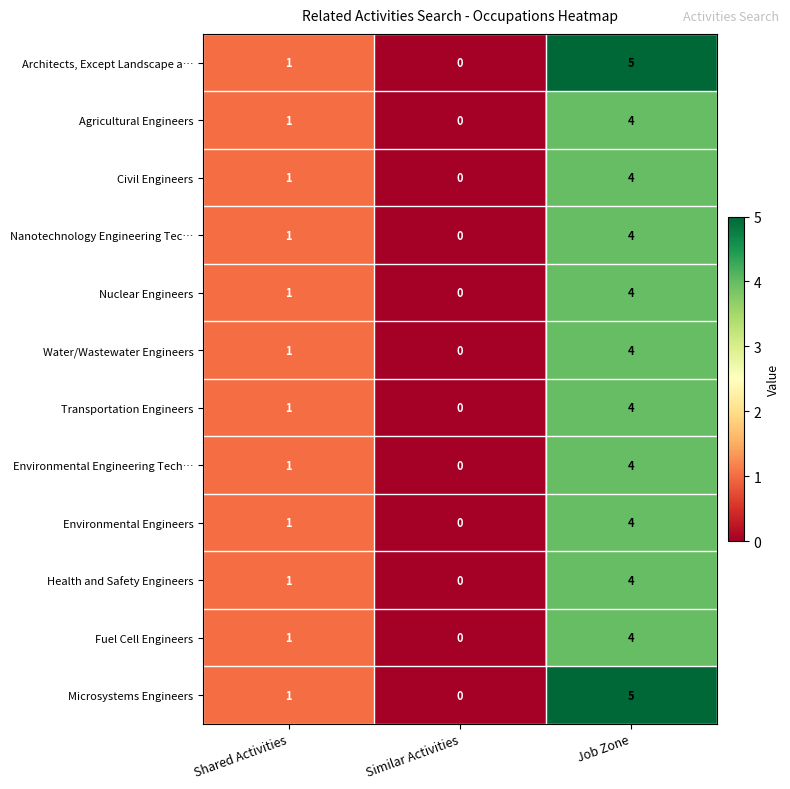

How many categories are shown in the chart?

3